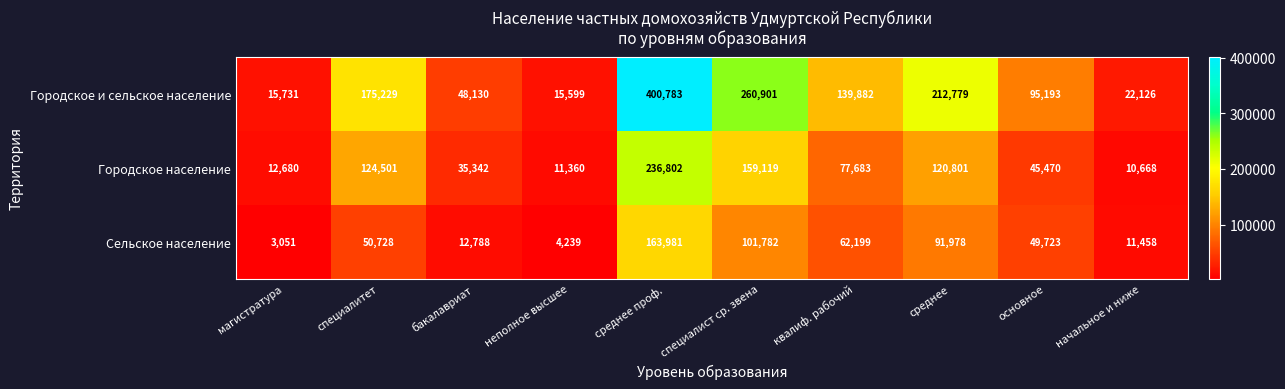

What is the total value across all series at бакалавриат?

96260